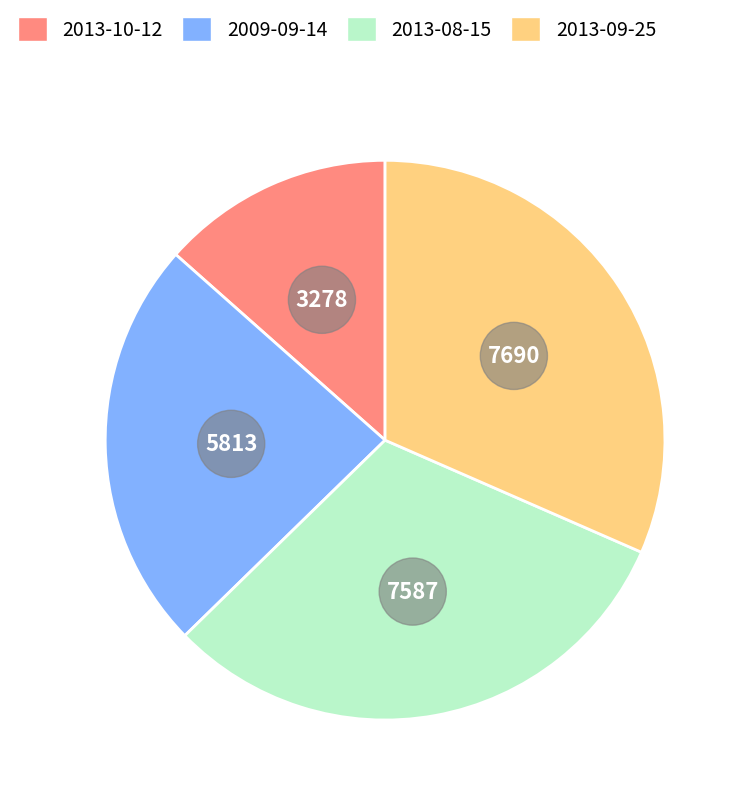

To the nearest percent, what is the average slice percentage?

25%